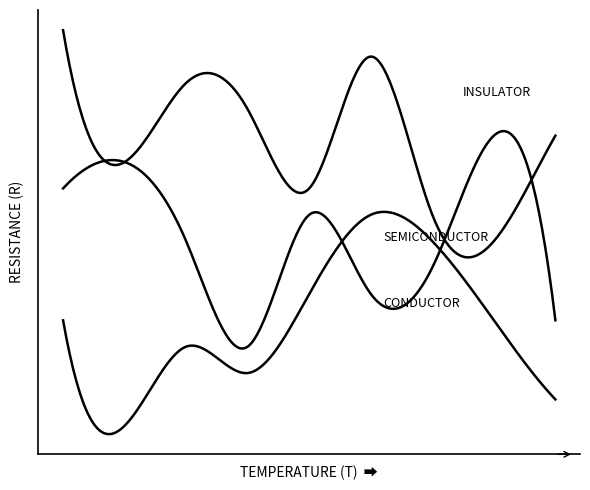

Is this an area chart (filled region under the line)?

No